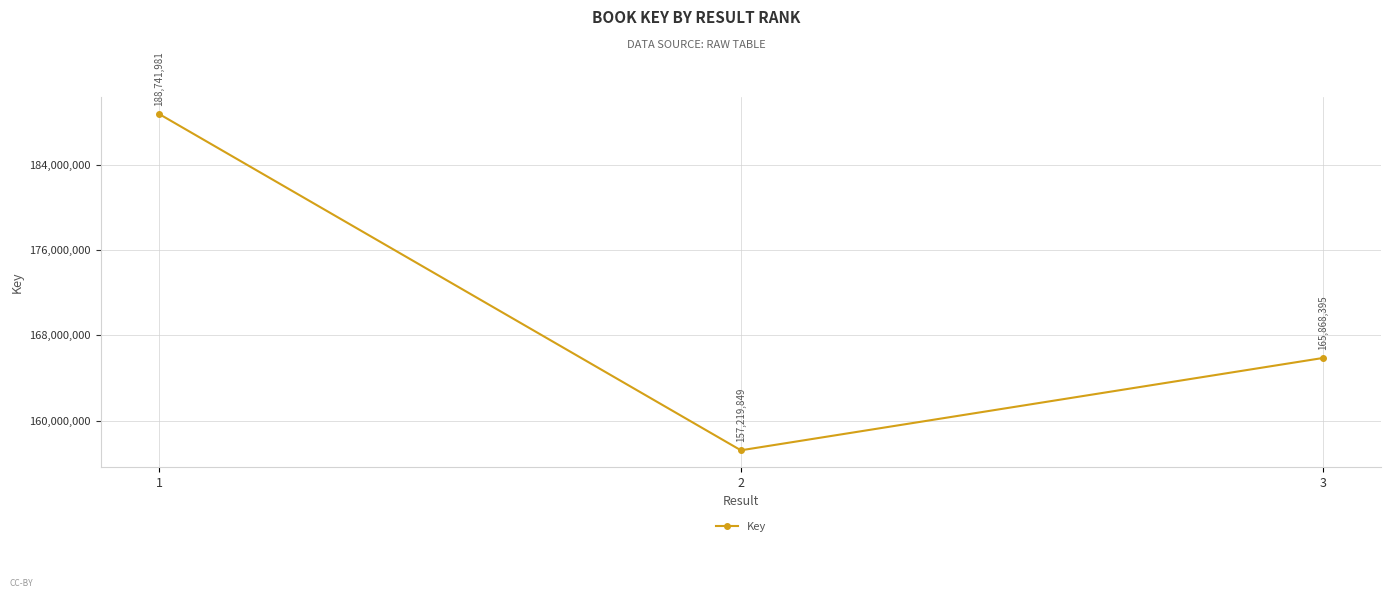

Rank the categories by value from highest to lowest.

1, 3, 2